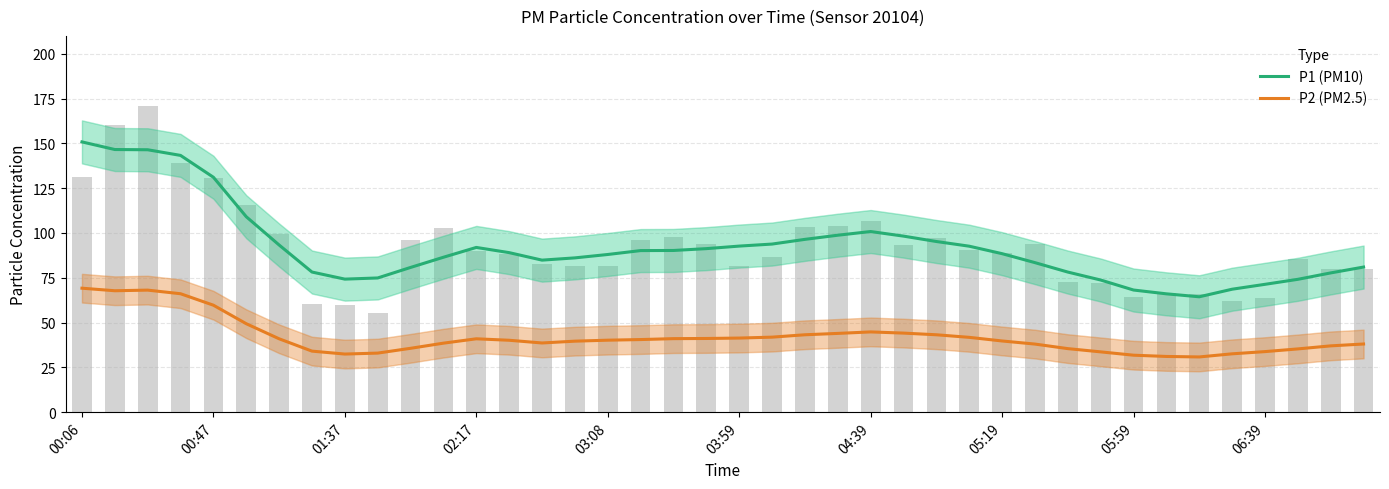

What is the average value of the P2 (PM2.5) series?

42.0